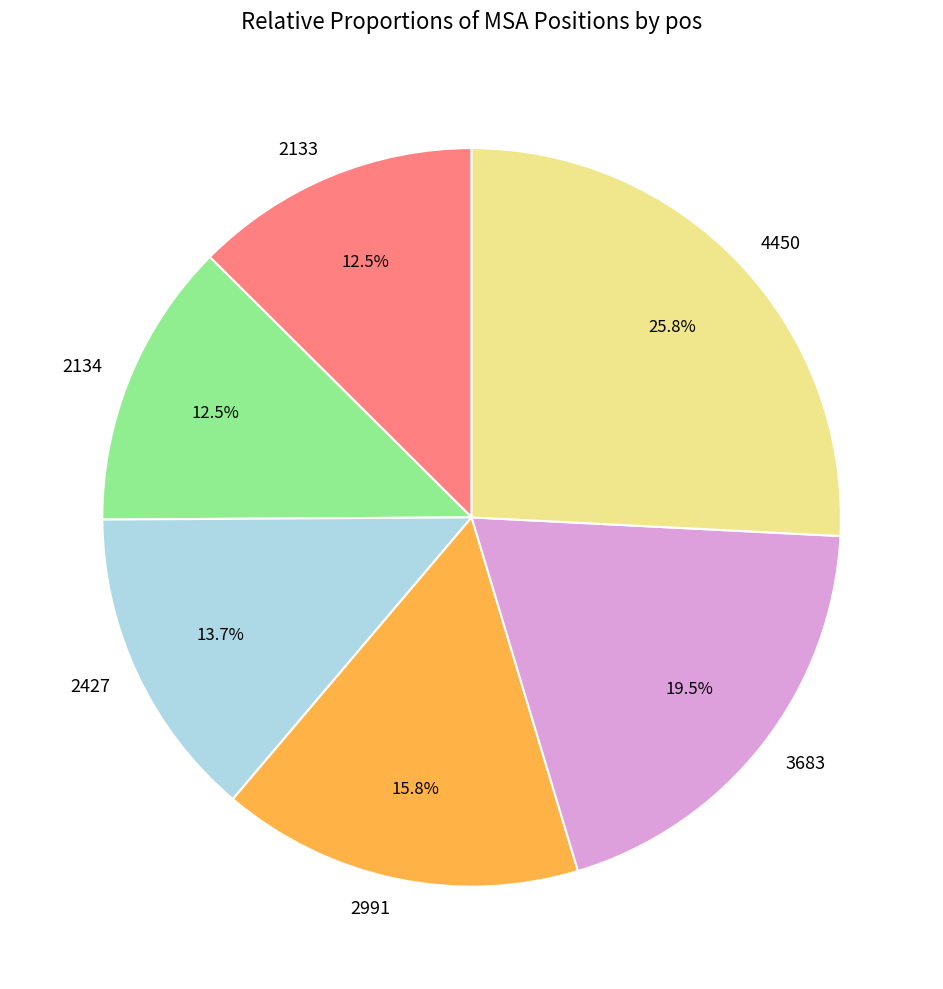

How many segments does this pie chart have?

6